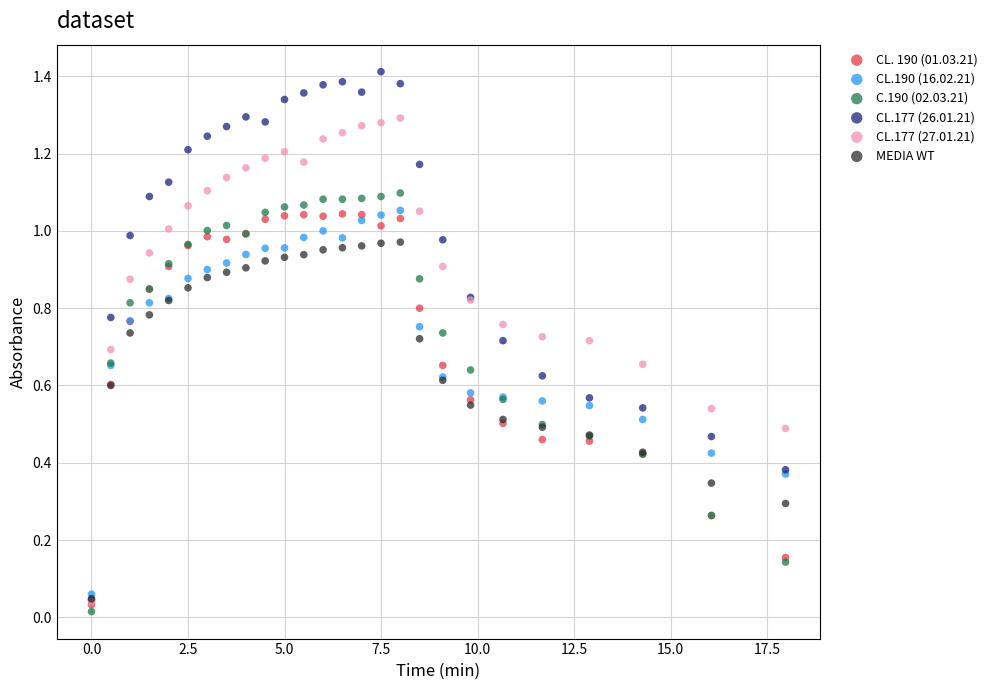

Which series reaches the maximum Y coordinate?

CL.177 (26.01.21)